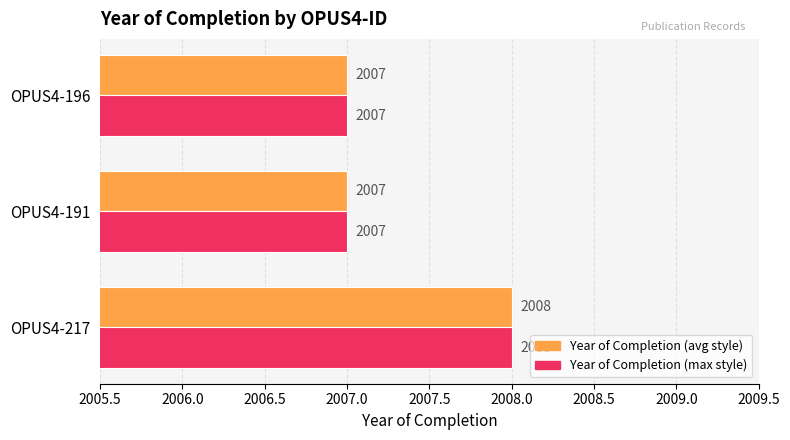

How many Year of Completion (avg style) values are between 2007 and 2008?

3